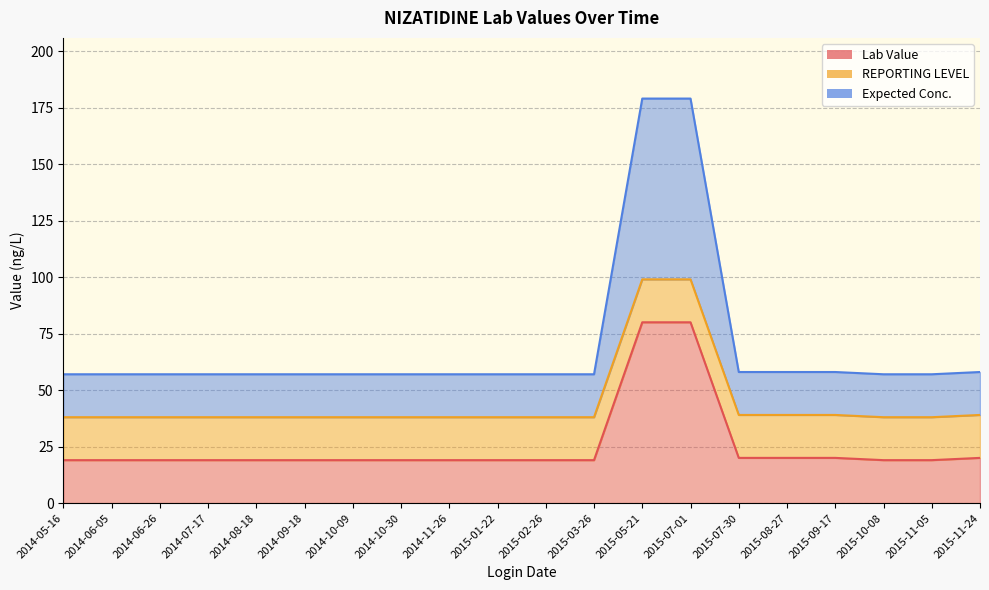

True or false: Lab Value and Expected Conc. cross at least once.

False